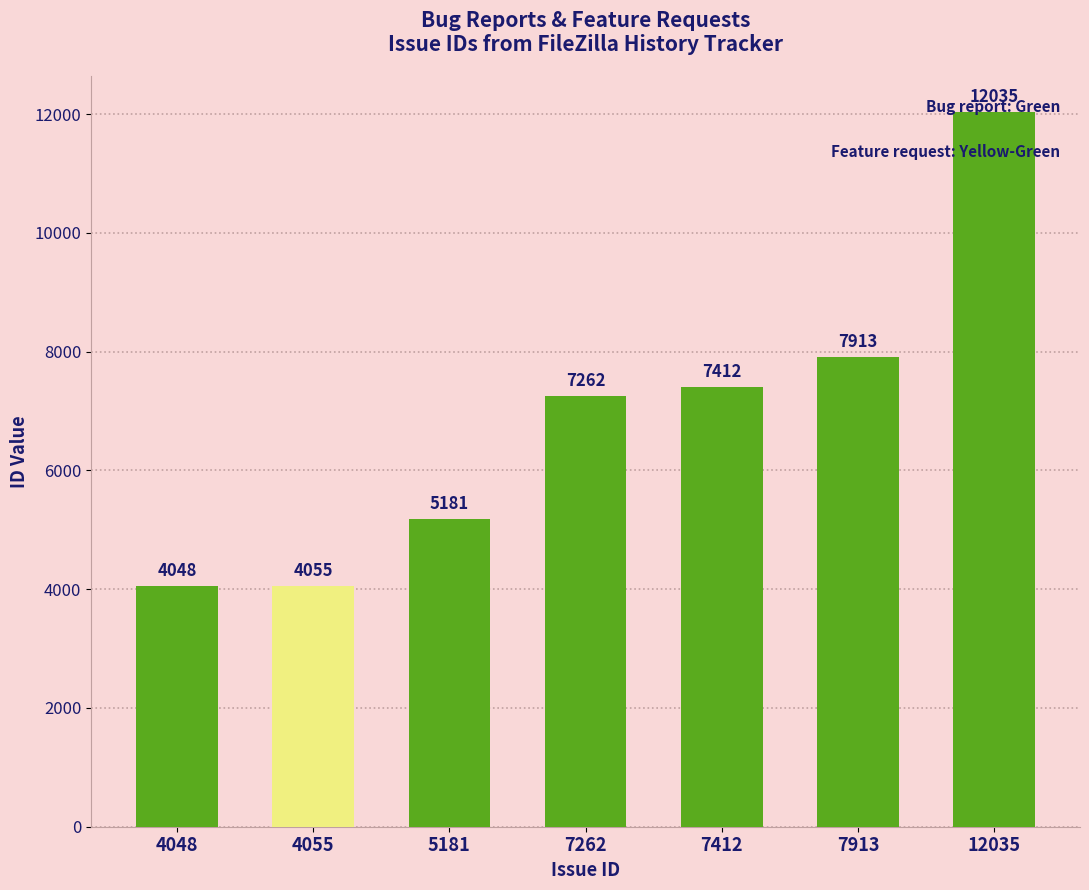

At which category does the chart reach its peak across all series?

12035